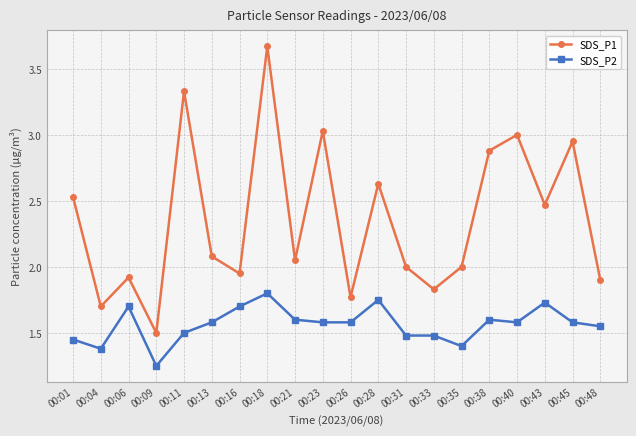

True or false: SDS_P1 and SDS_P2 cross at least once.

False